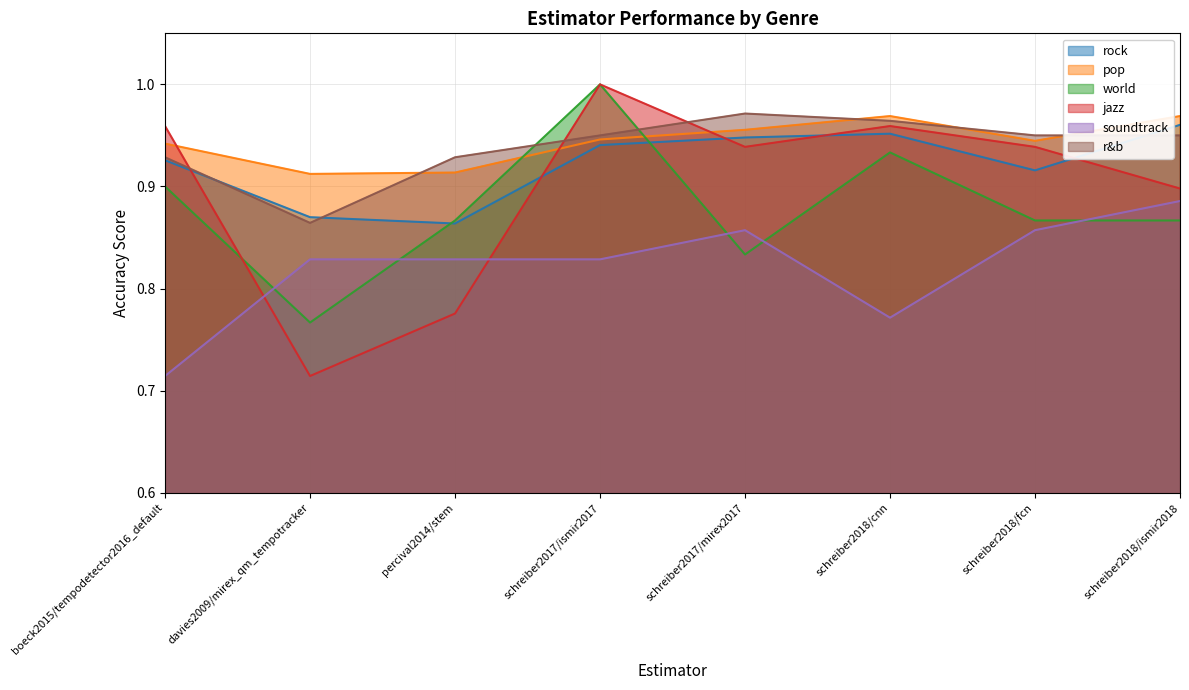

True or false: jazz and rock intersect in this chart.

True